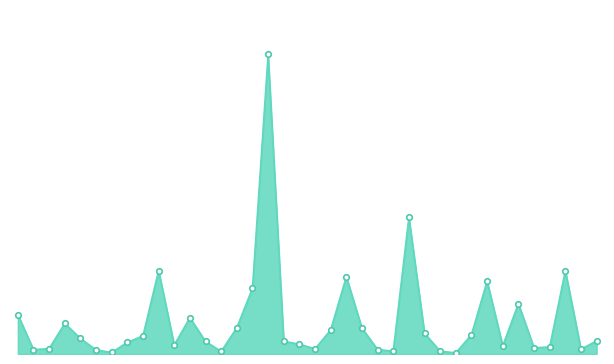

True or false: the data has more than 0 interior local peaks.

True